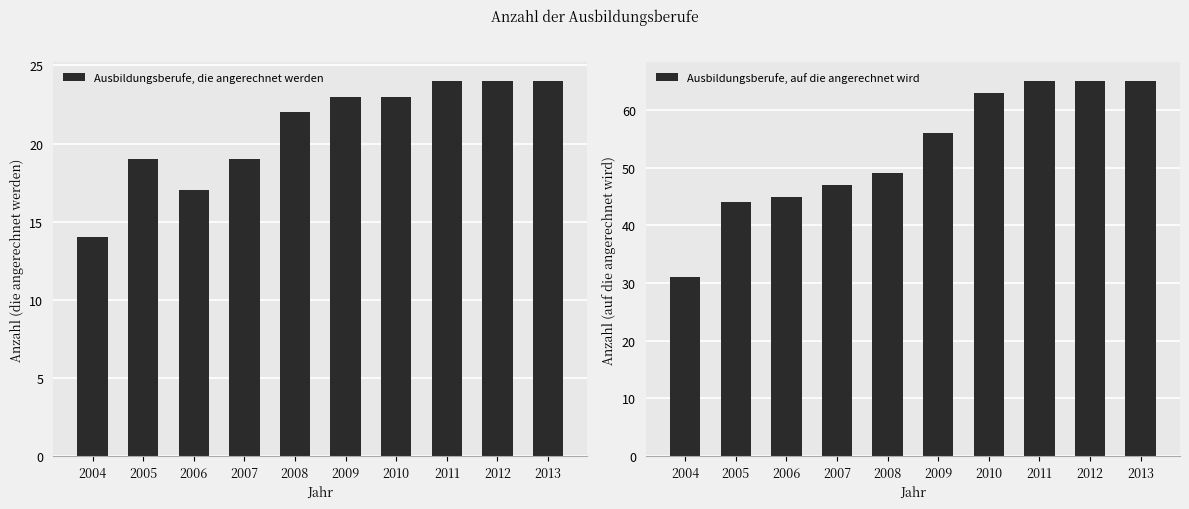

The Ausbildungsberufe, die angerechnet werden series shows 24 at 2011. True or false?

True